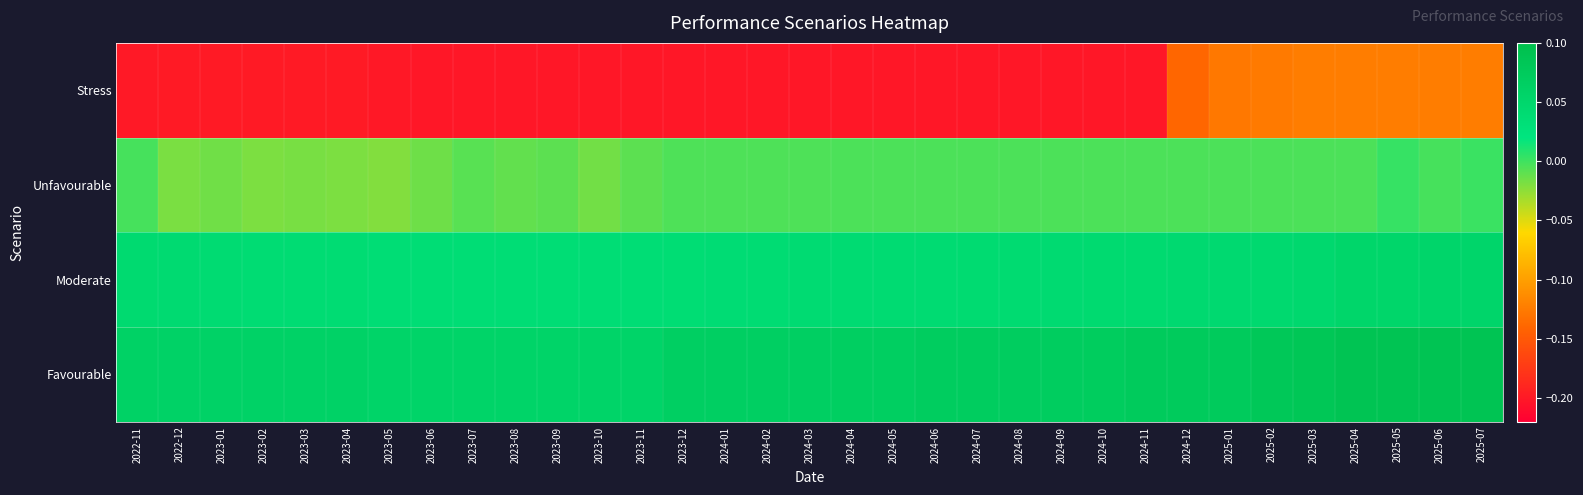

What is the difference between the highest and lowest values at 2025-06?

0.2